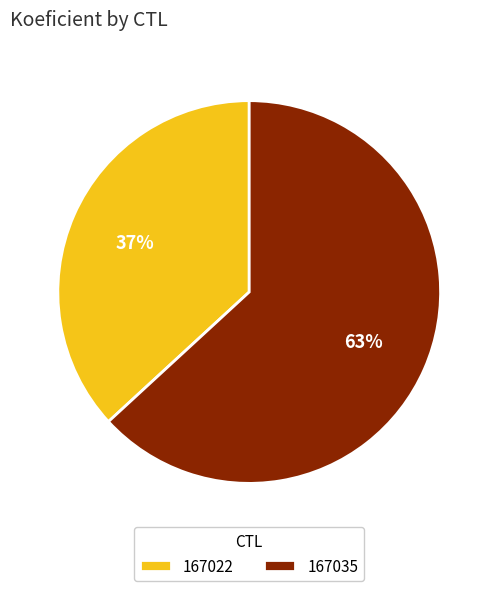

To the nearest percent, what portion does 167022 represent?

37%